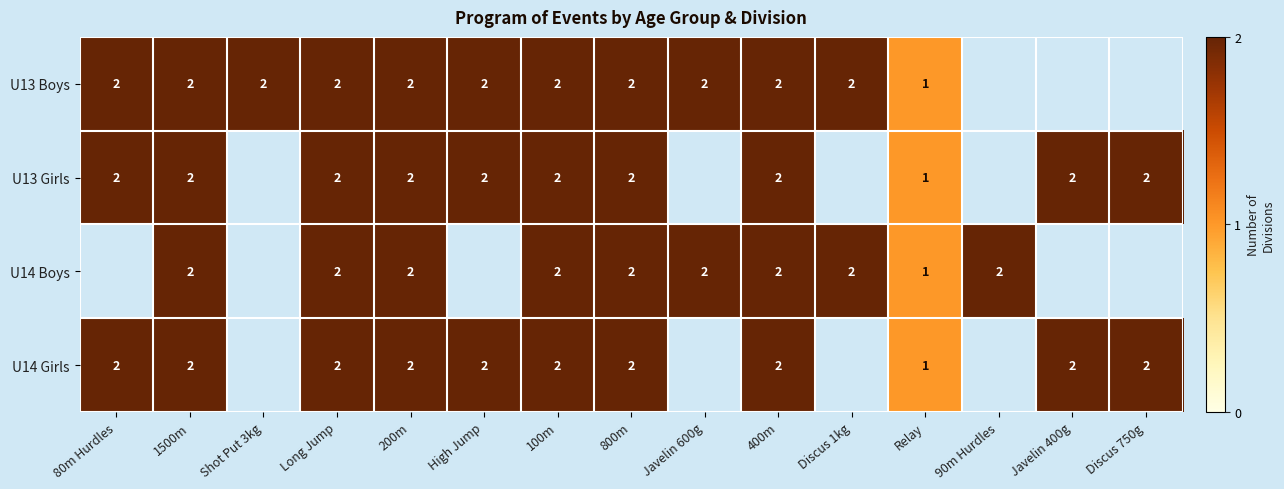

The U13 Boys series shows 1 at 400m. True or false?

False